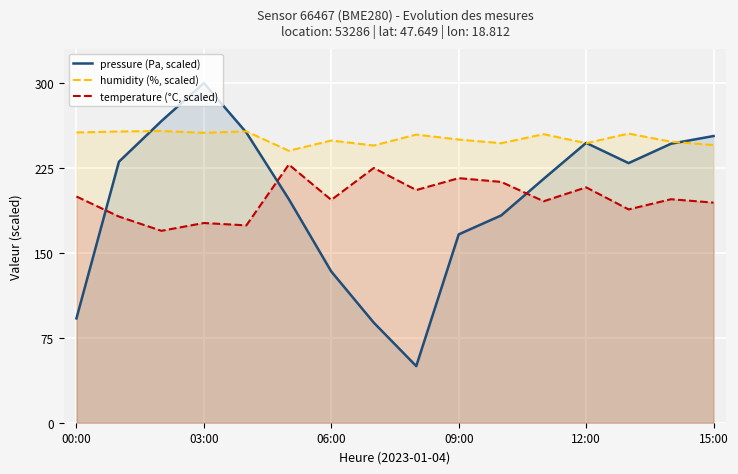

Read the temperature (°C, scaled) value at 09:00.

216.0